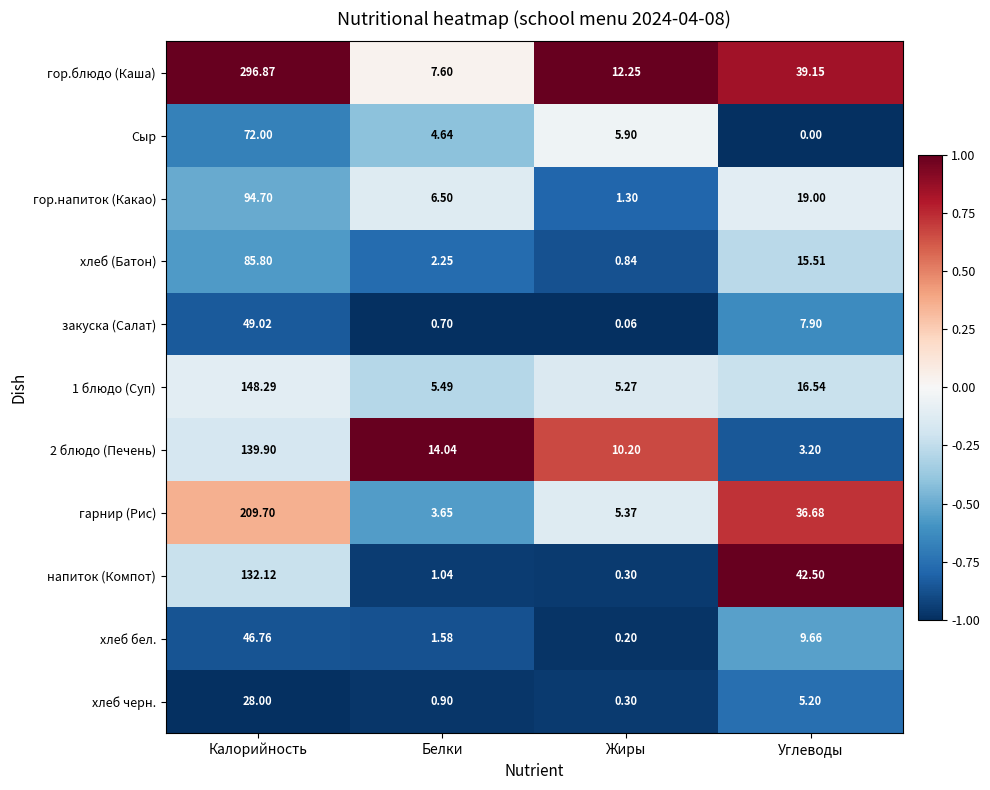

Where is хлеб (Батон) nearest to the value 43?

Углеводы